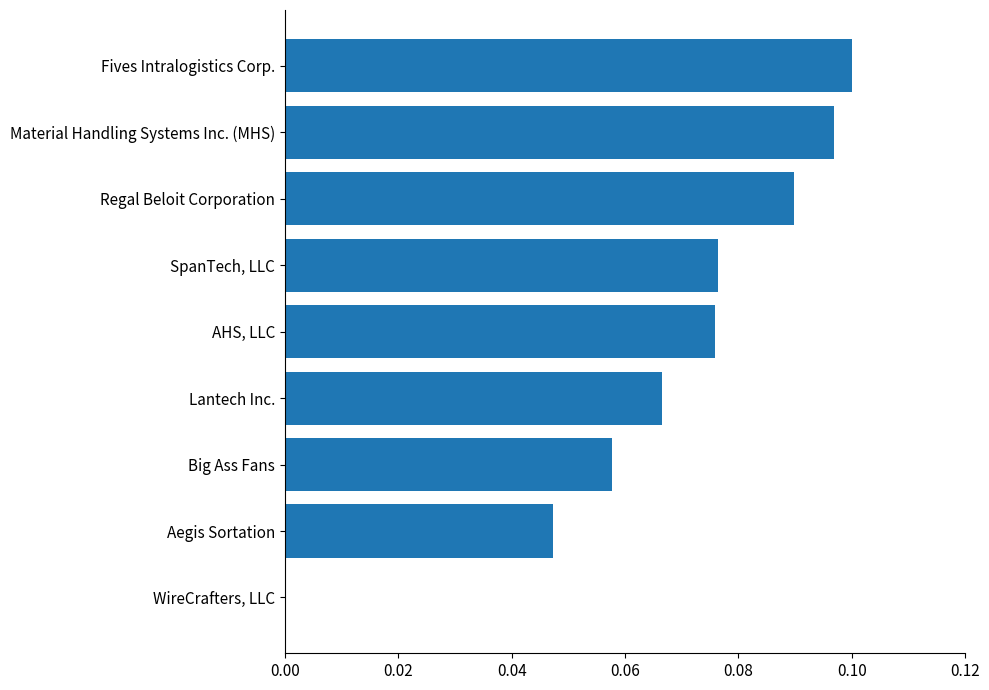

Is it true that the value at WireCrafters, LLC is 0.0?

True